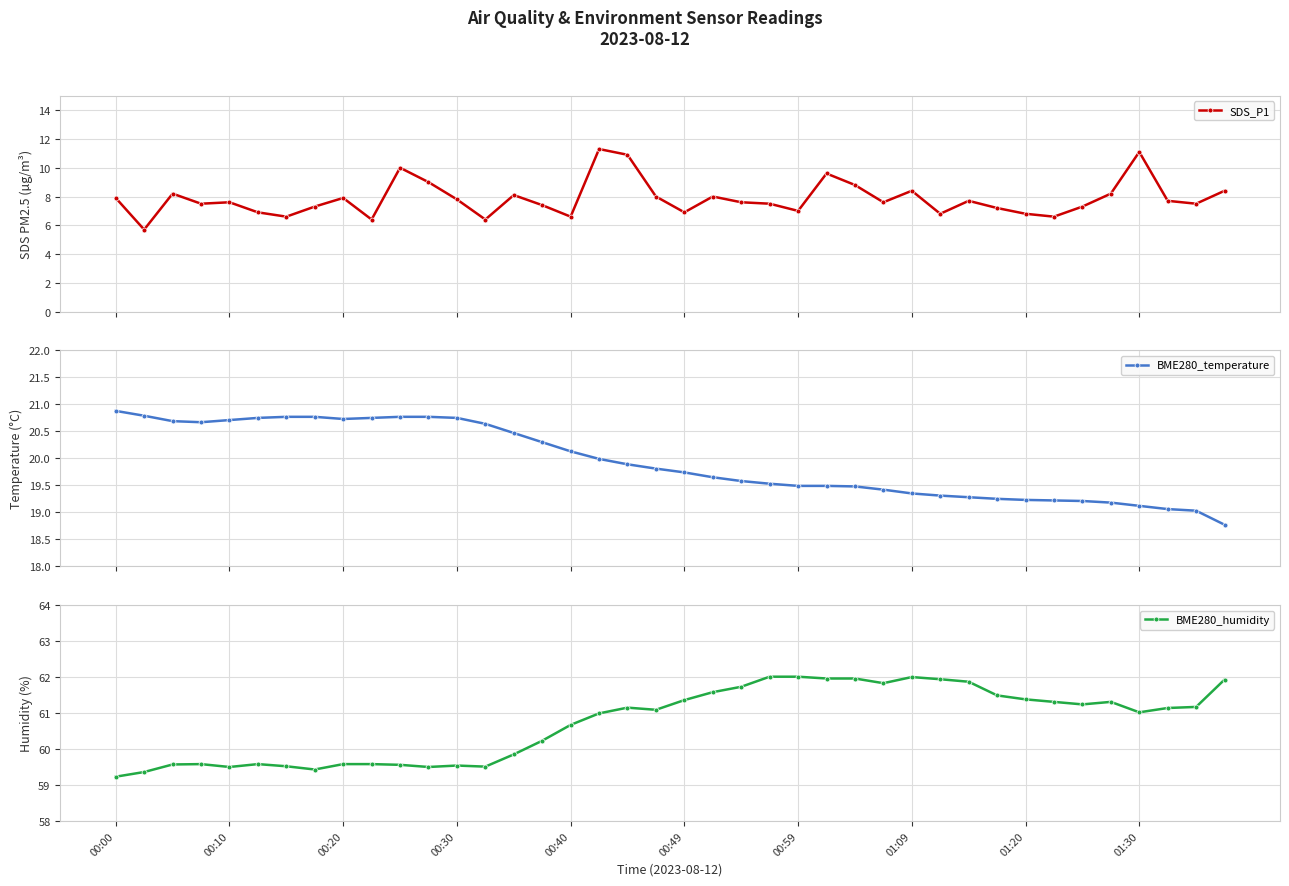

What is the value of the SDS_P1 point at the 39th from the left?

7.5